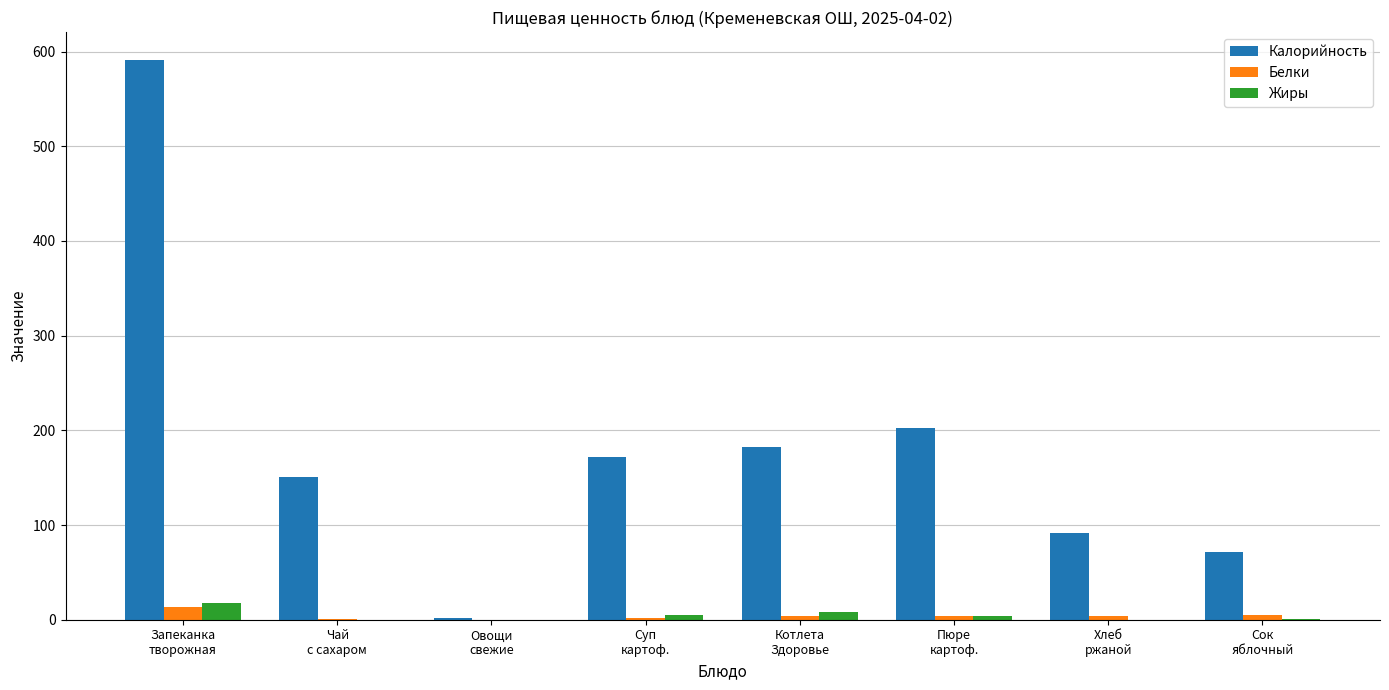

What is the greatest value displayed?

591.0